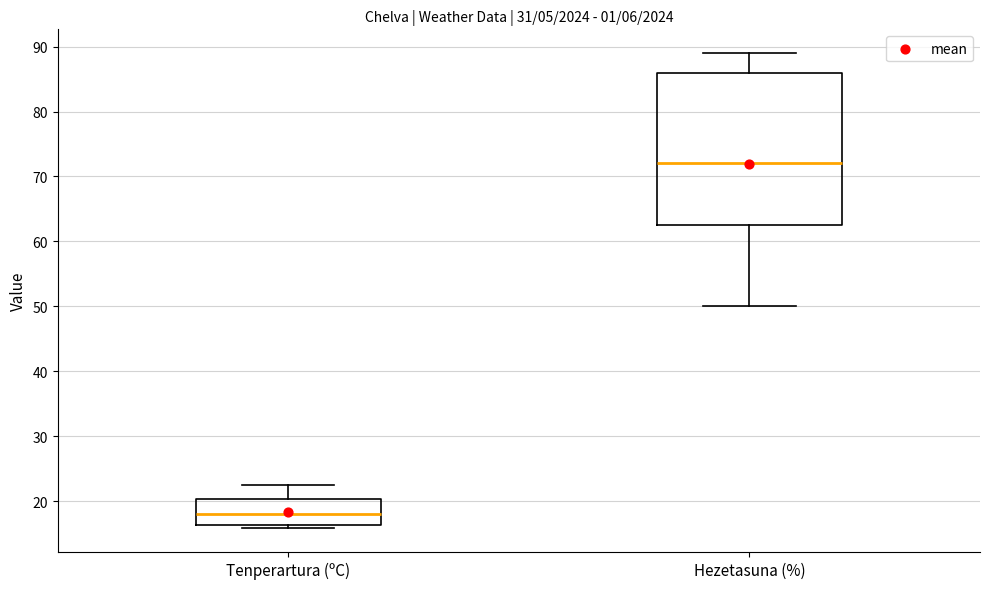

Reading left to right, read every box against the y-axis: the position of its median line, the range the box covers, and the ends of its whiskers. The values are not printed on the chart, so give them approximately, as read against the axis.

Tenperartura (ºC): median 18, box 16 to 20, whiskers 16 (just below the box's lower edge) to 22
Hezetasuna (%): median 72, box 63 to 86, whiskers 50 to 89